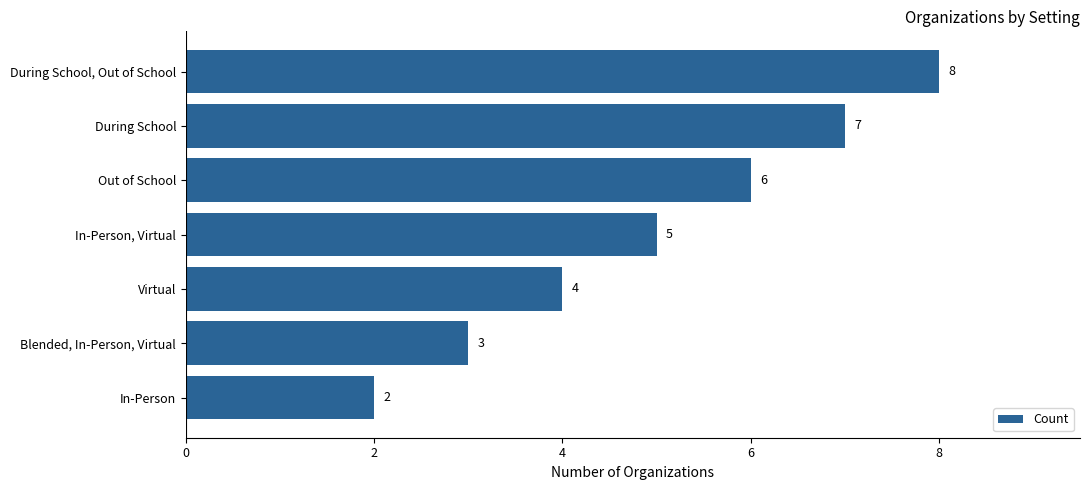

Count the values in the range 3 to 7.

5